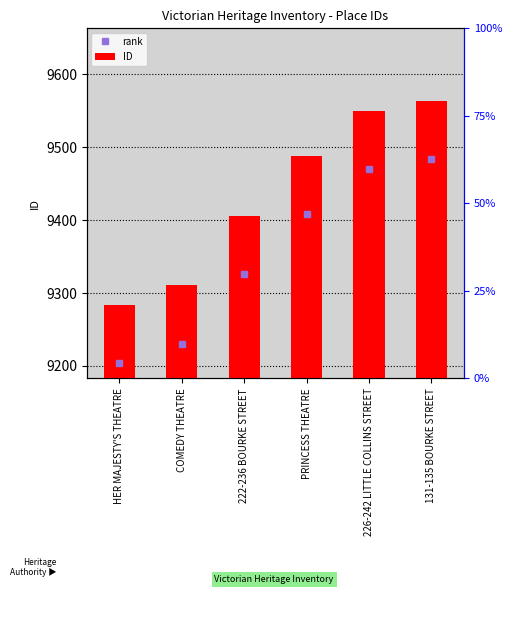

Rank the categories by value from highest to lowest.

131-135 BOURKE STREET, 226-242 LITTLE COLLINS STREET, PRINCESS THEATRE, 222-236 BOURKE STREET, COMEDY THEATRE, HER MAJESTY'S THEATRE